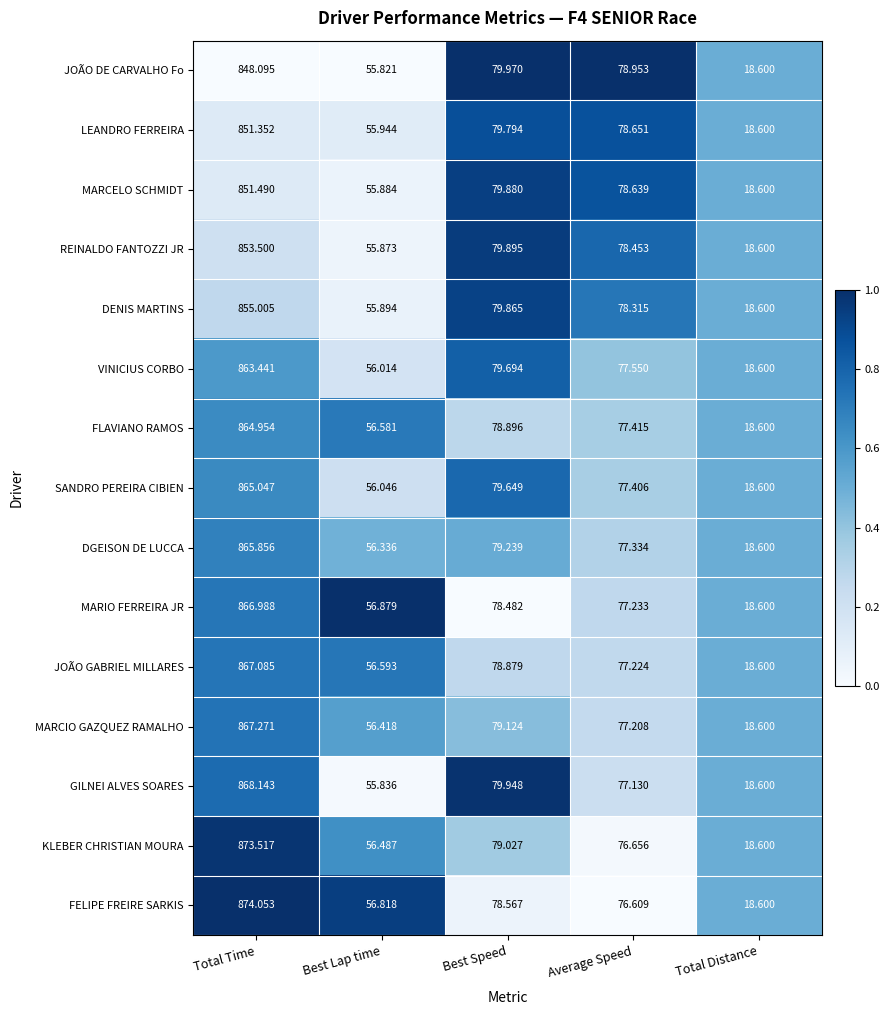

List the series in order of their peak value, highest first.

FELIPE FREIRE SARKIS, KLEBER CHRISTIAN MOURA, GILNEI ALVES SOARES, MARCIO GAZQUEZ RAMALHO, JOÃO GABRIEL MILLARES, MARIO FERREIRA JR, DGEISON DE LUCCA, SANDRO PEREIRA CIBIEN, FLAVIANO RAMOS, VINICIUS CORBO, DENIS MARTINS, REINALDO FANTOZZI JR, MARCELO SCHMIDT, LEANDRO FERREIRA, JOÃO DE CARVALHO Fo